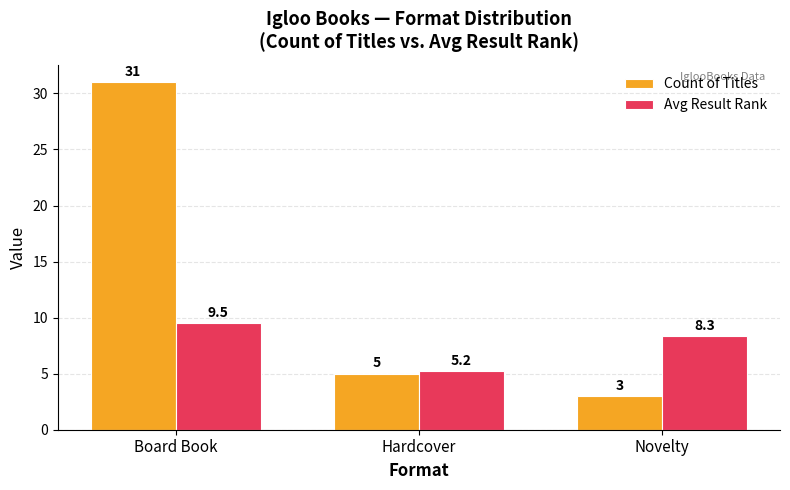

Reading left to right, extract all data points from this chart.

Count of Titles: Board Book=31.0	Hardcover=5.0	Novelty=3.0
Avg Result Rank: Board Book=9.5	Hardcover=5.2	Novelty=8.3